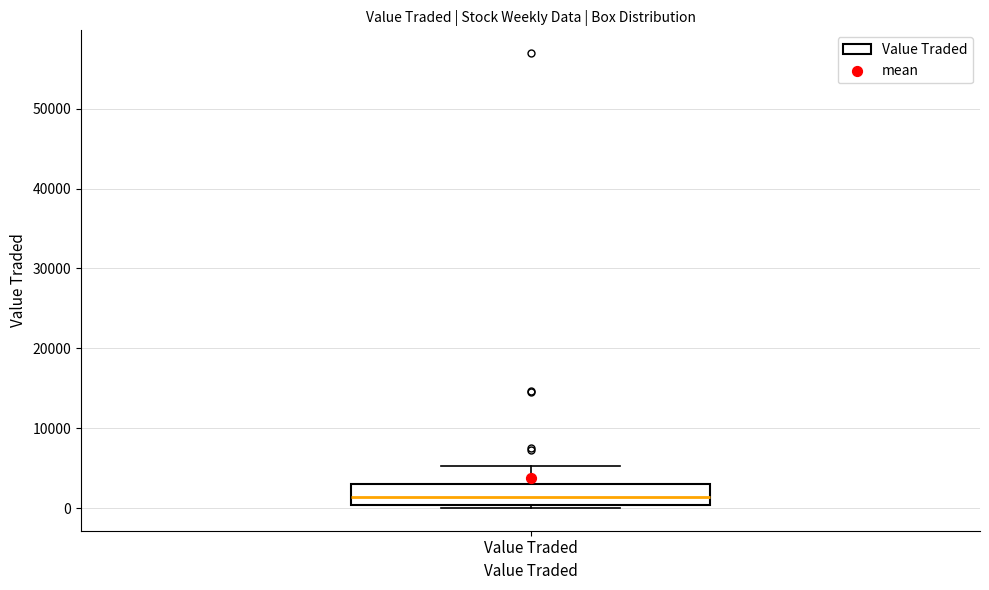

Where does the median line of the box for Value Traded sit on the y-axis? The values are not printed on the chart, so give them approximately, as read against the axis.

1000